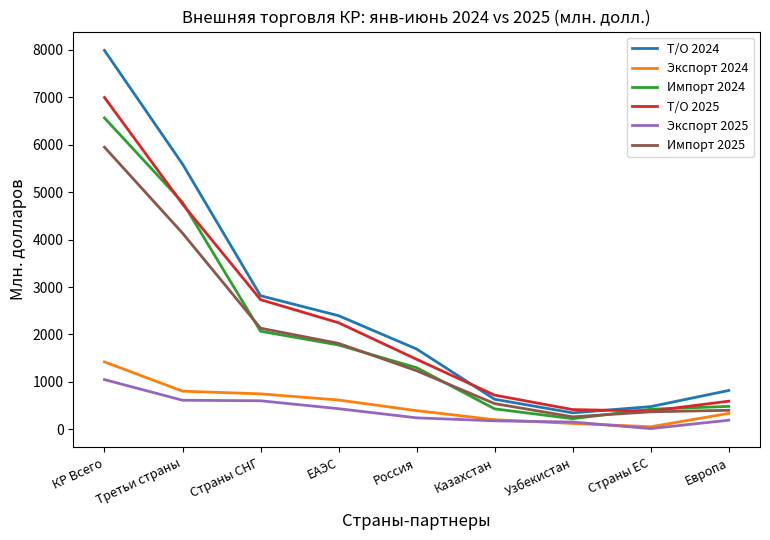

True or false: Экспорт 2025 and Импорт 2024 intersect in this chart.

False